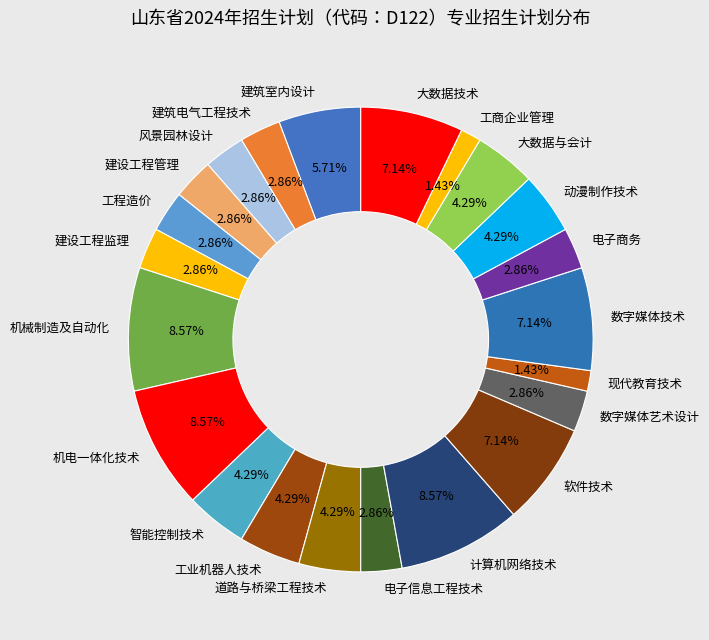

What is the ratio of the value at 建筑电气工程技术 to the value at 电子信息工程技术?

1.0